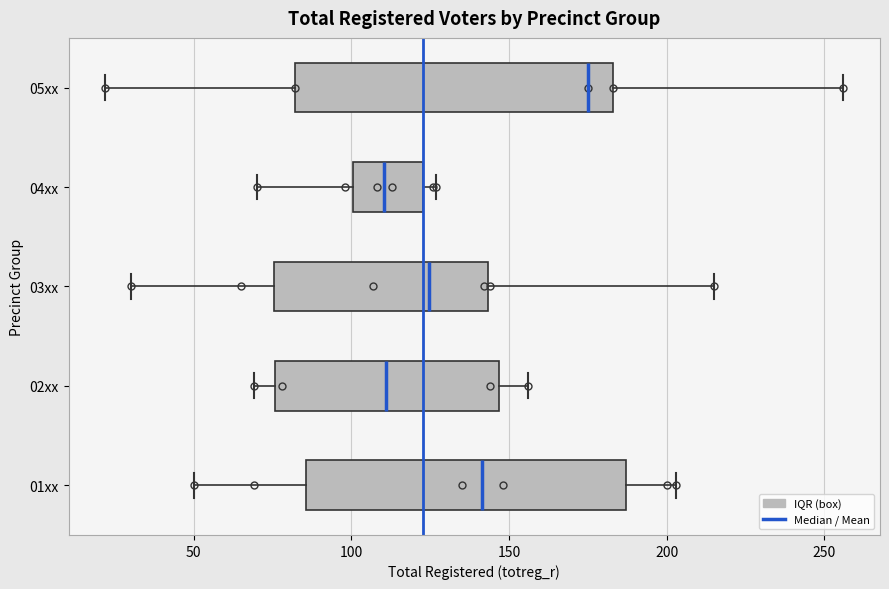

Reading bottom to top, read every box against the x-axis: the position of its median line, the range the box covers, and the ends of its whiskers. The values are not printed on the chart, so give them approximately, as read against the axis.

01xx: median 140, box 85 to 185, whiskers 50 to 205
02xx: median 110, box 75 to 145, whiskers 70 to 155
03xx: median 125, box 75 to 145, whiskers 30 to 215
04xx: median 110, box 100 to 125, whiskers 70 to 125 (just right of the box's right edge)
05xx: median 175, box 80 to 185, whiskers 20 to 255